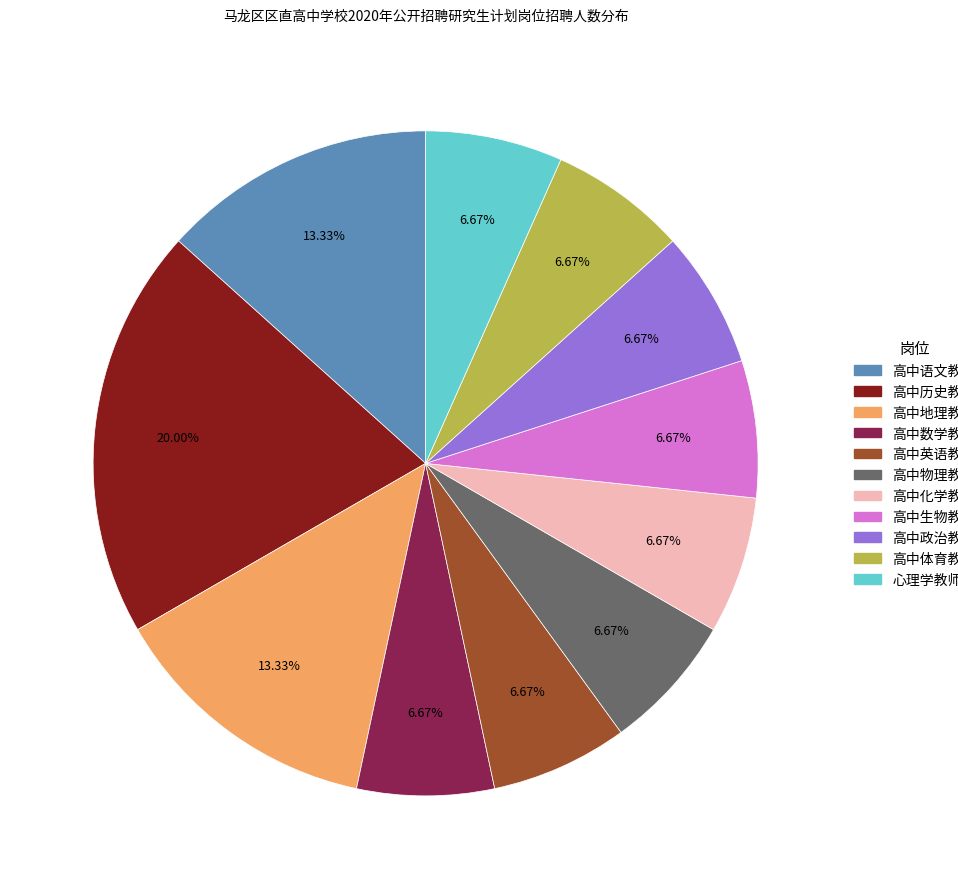

How many slices are in this pie chart?

11